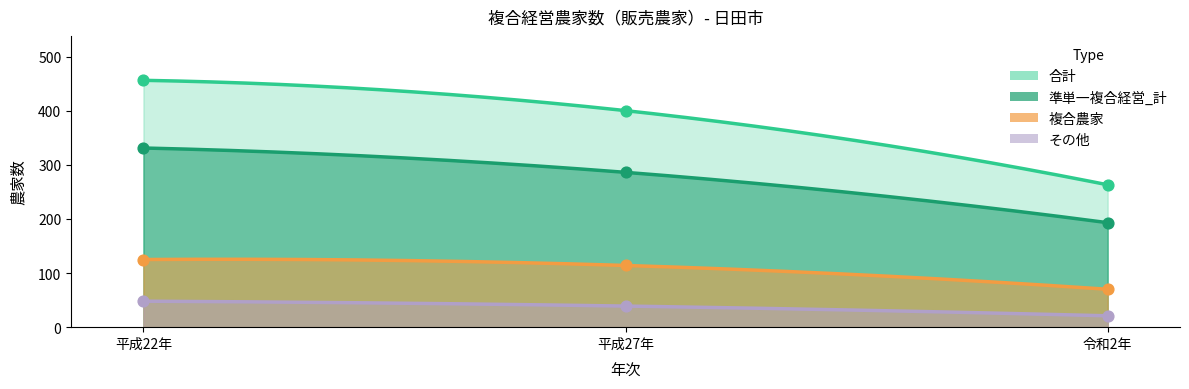

At which category is the sum across all series the highest?

平成22年